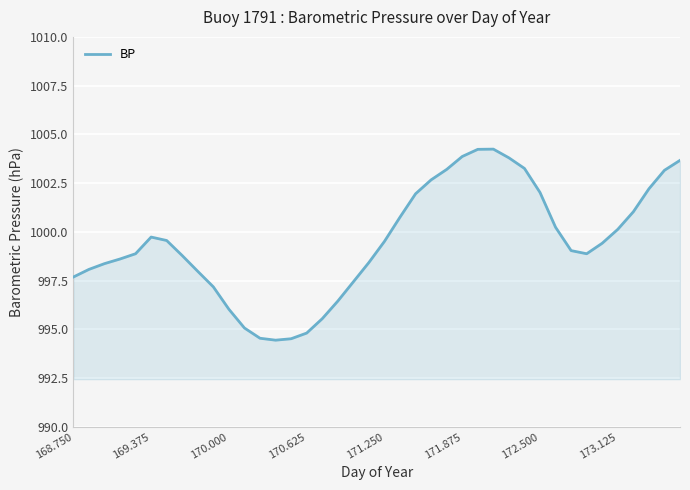

What is the difference between the maximum and minimum values?

9.8